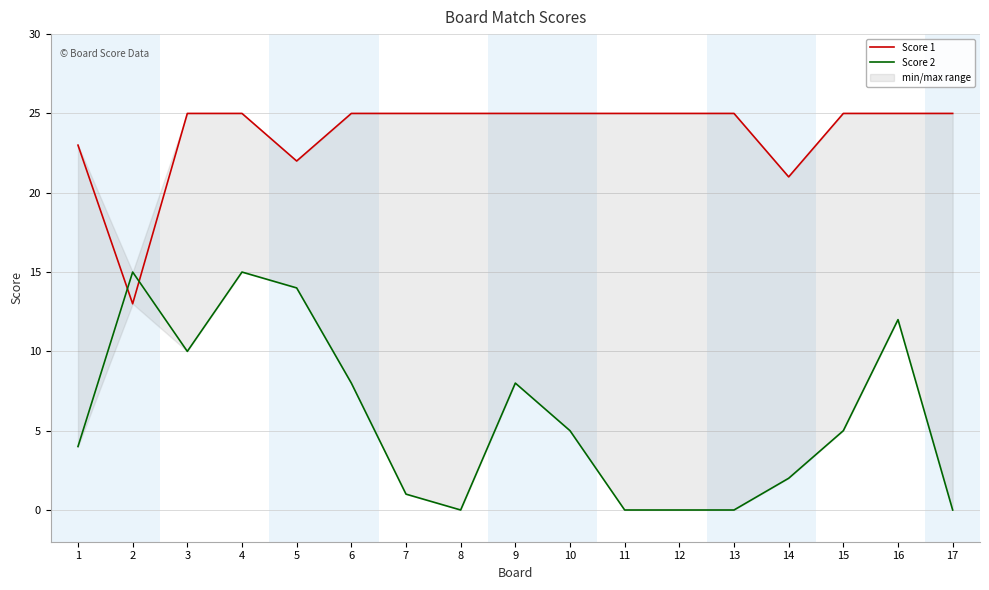

What is the sum of the Score 1 values at 2 and 15?

38